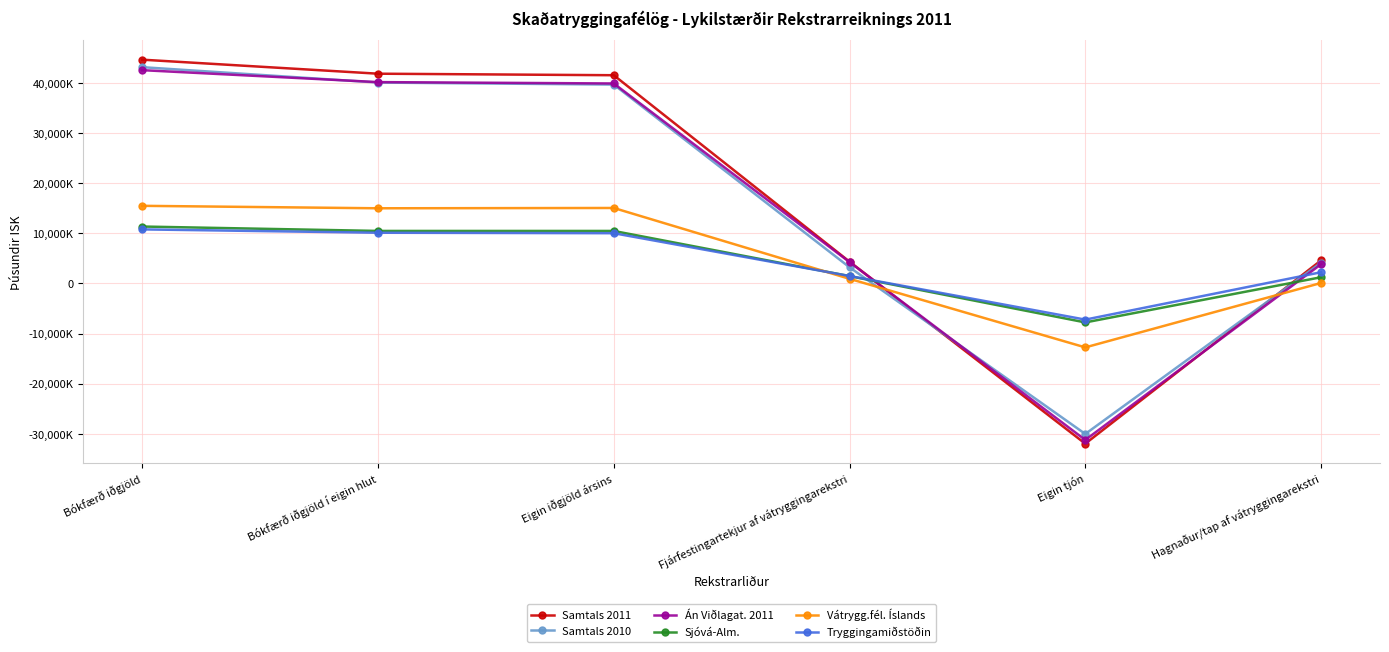

What is the difference between the maximum and minimum values in the Tryggingamiðstöðin series?

17994536.0